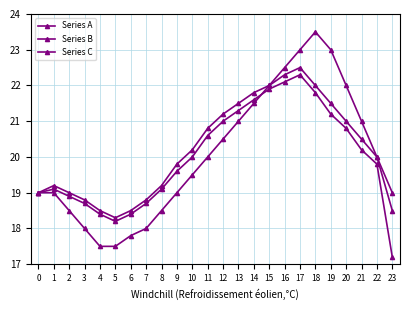

Reading right to left, list all the values displayed in this chart.

Series A: 19.0	20.0	21.0	22.0	23.0	23.5	23.0	22.5	22.0	21.5	21.0	20.5	20.0	19.5	19.0	18.5	18.0	17.8	17.5	17.5	18.0	18.5	19.0	19.0
Series B: 18.5	20.0	20.5	21.0	21.5	22.0	22.5	22.3	22.0	21.8	21.5	21.2	20.8	20.2	19.8	19.2	18.8	18.5	18.3	18.5	18.8	19.0	19.2	19.0
Series C: 17.2	19.8	20.2	20.8	21.2	21.8	22.3	22.1	21.9	21.6	21.3	21.0	20.6	20.0	19.6	19.1	18.7	18.4	18.2	18.4	18.7	18.9	19.1	19.0